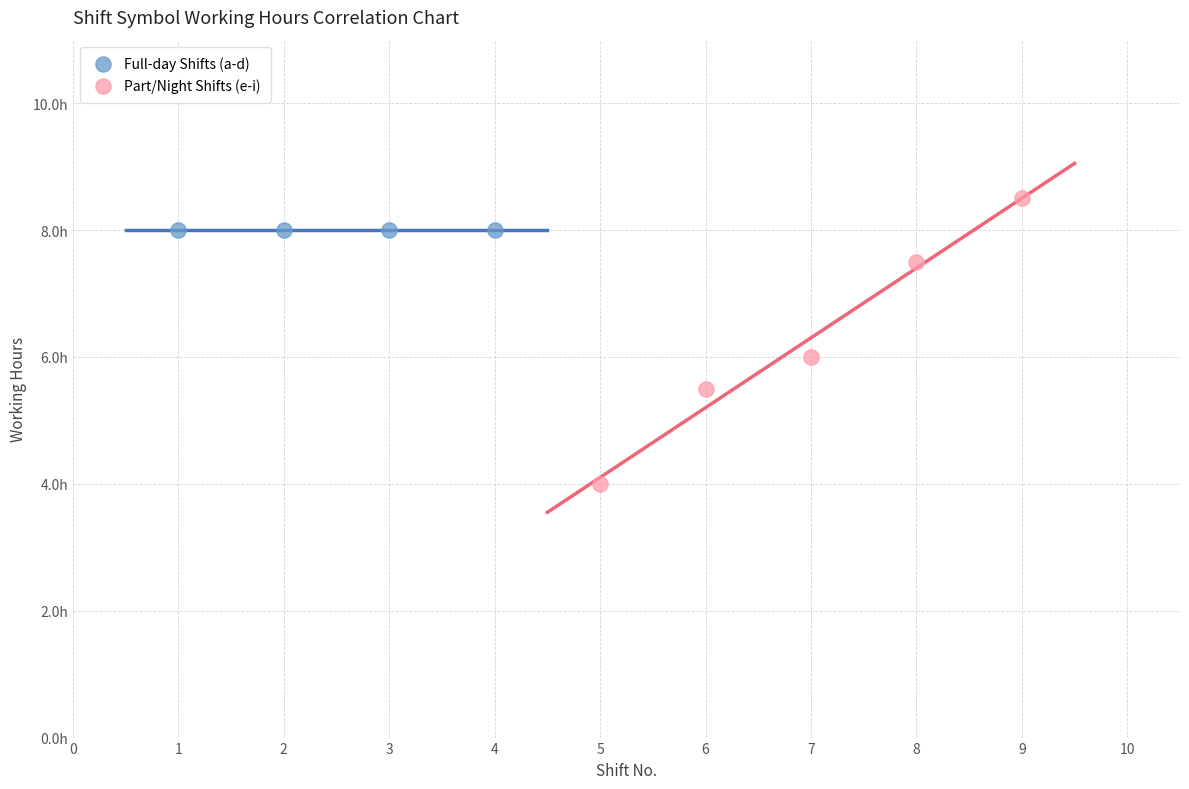

Which series reaches the maximum Y coordinate?

Part/Night Shifts (e-i)